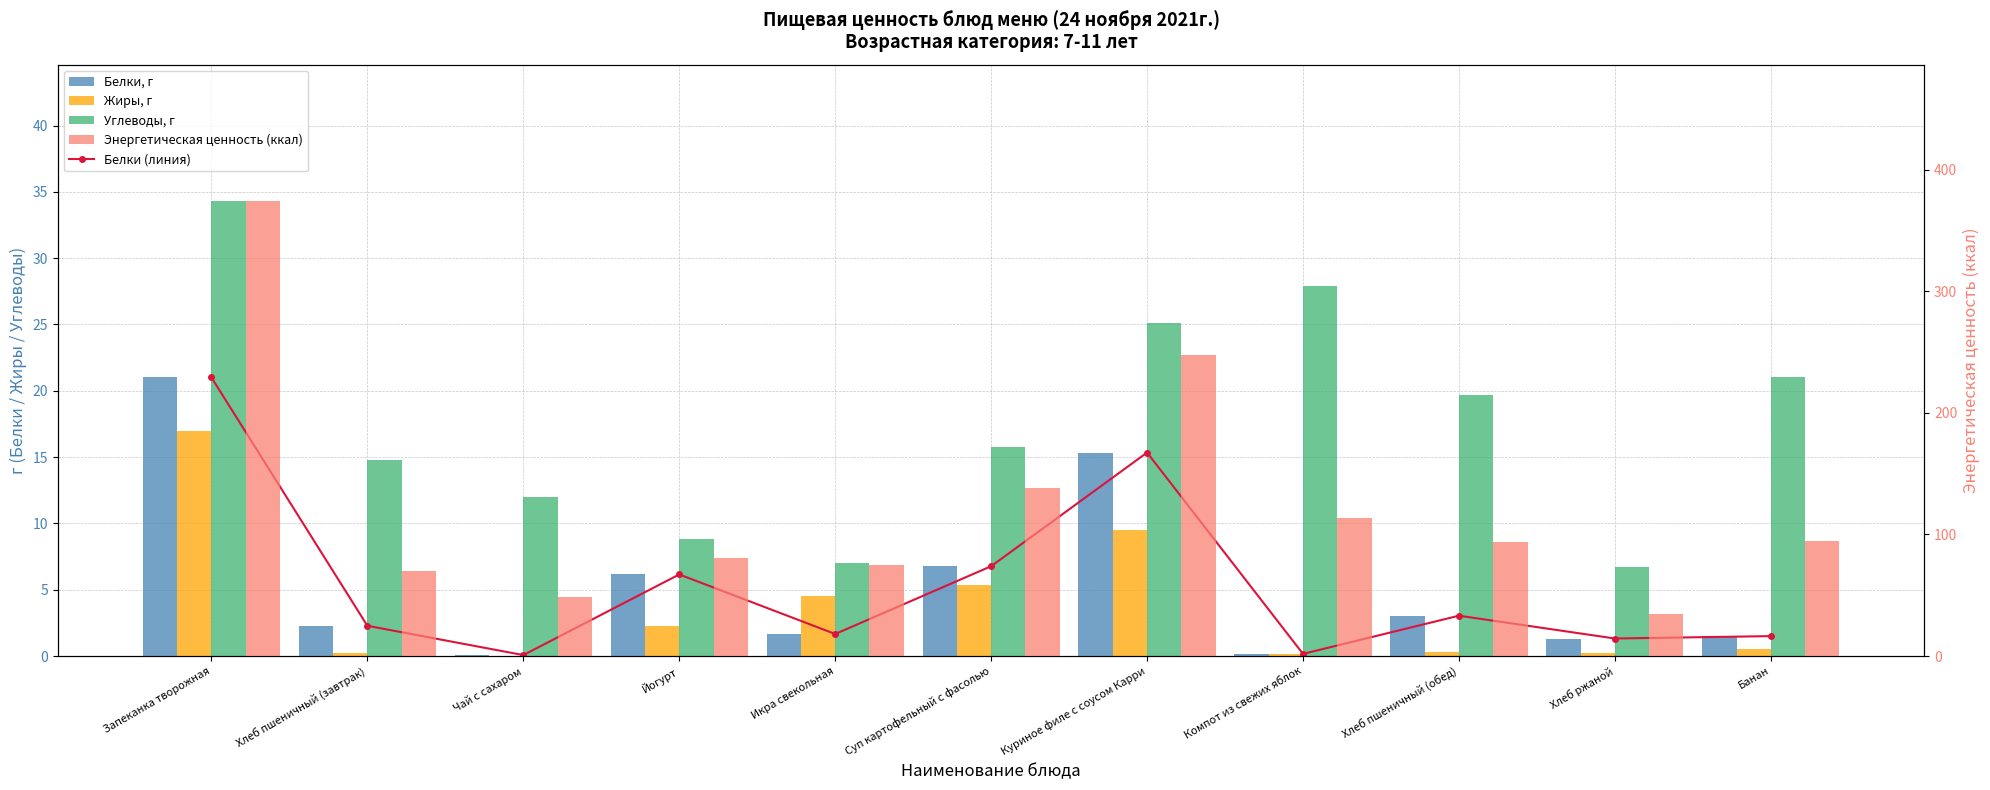

What is the label of the 9th bar from the left?

Хлеб пшеничный (обед)